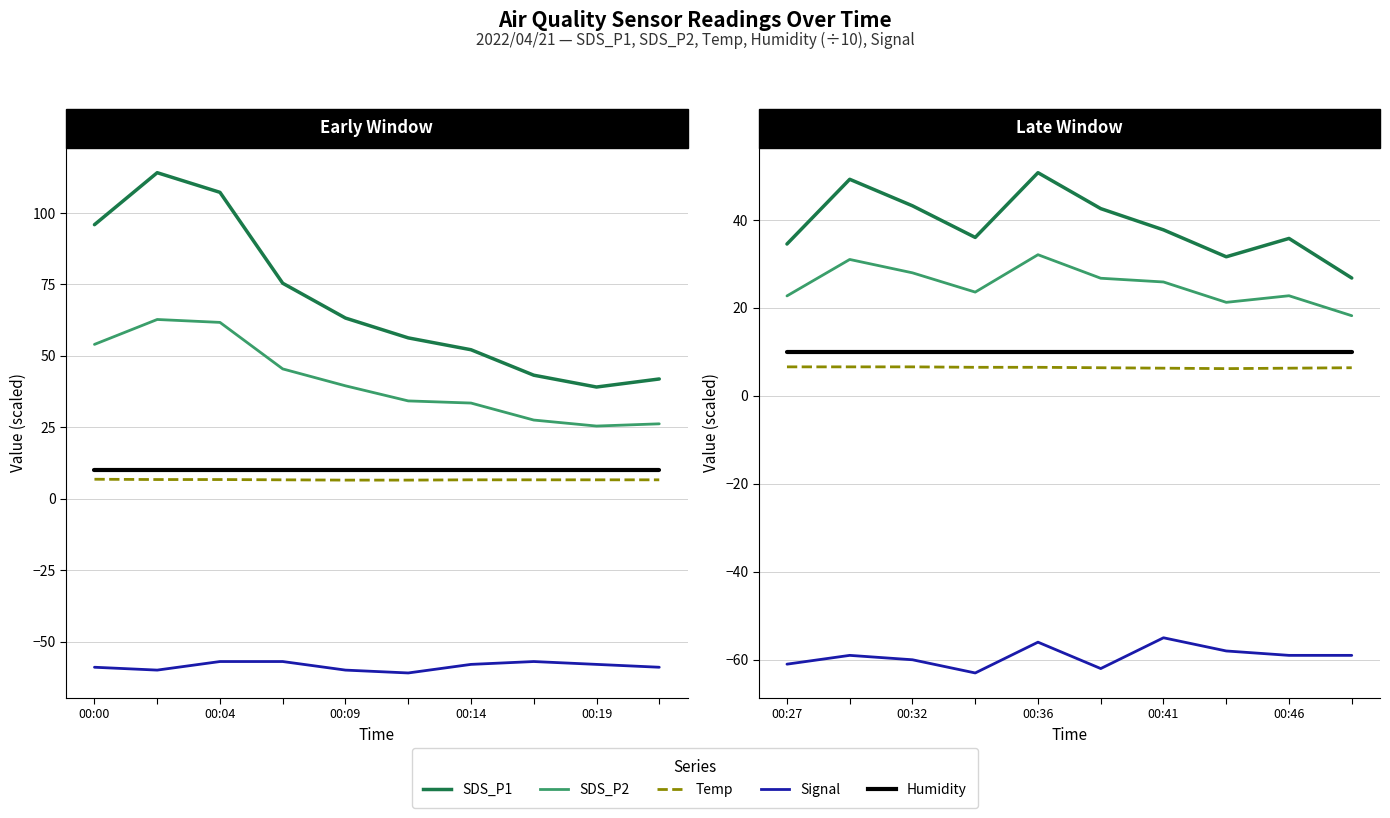

True or false: SDS_P1 and Signal cross at least once.

False